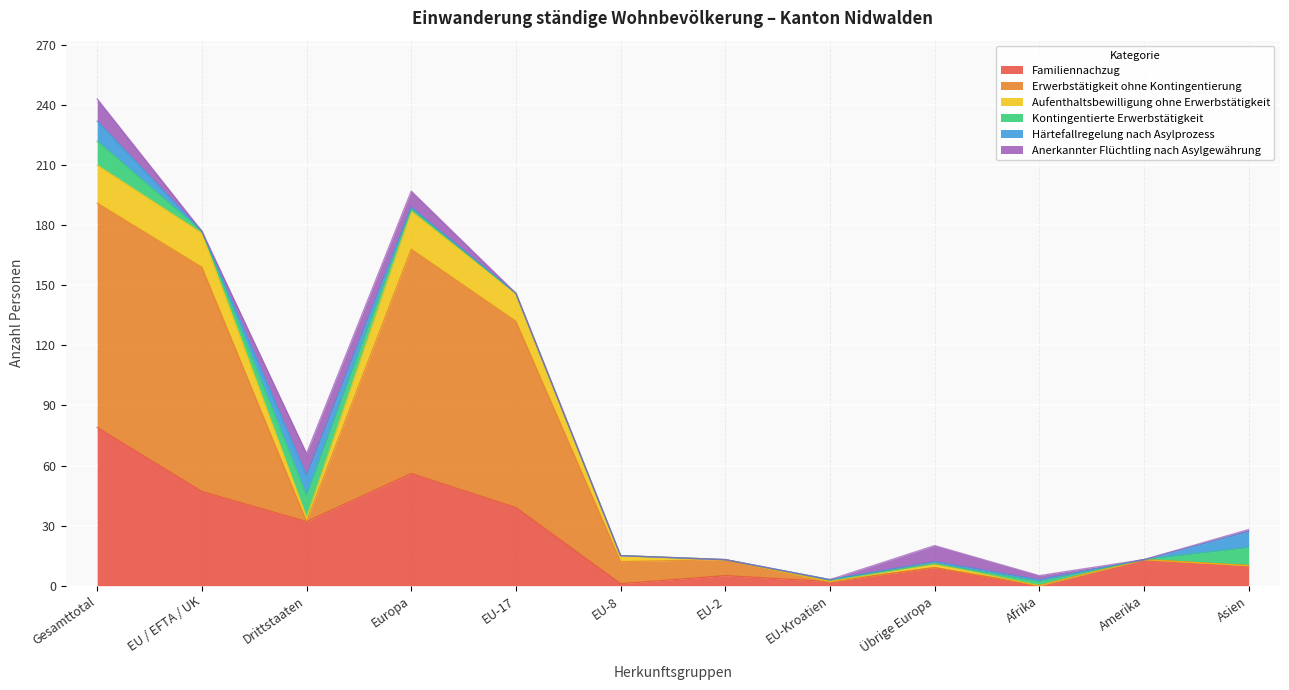

At which category is the sum across all series the highest?

Gesamttotal